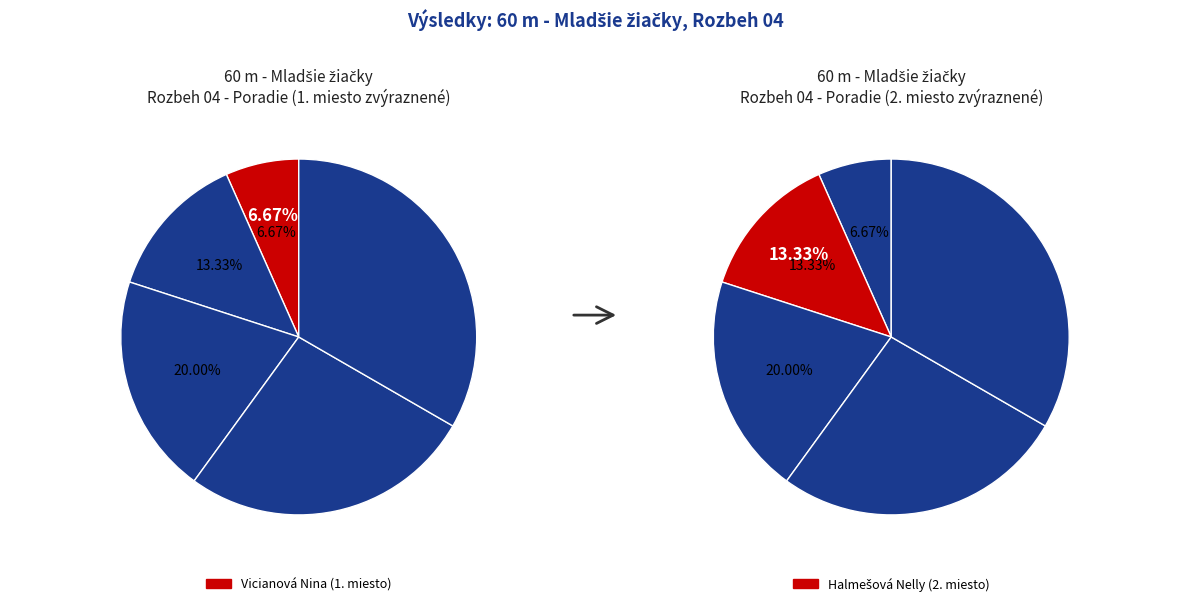

The Kramariková Natália slice represents 27% of the pie. True or false?

False